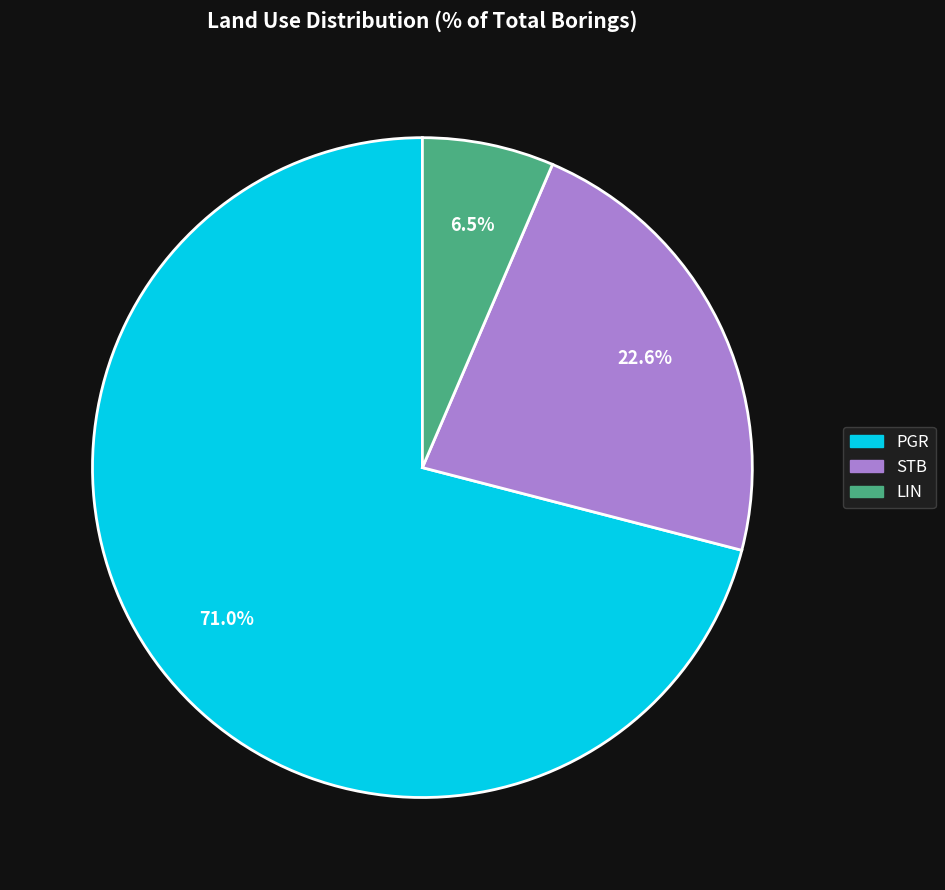

Which slice is the largest?

PGR